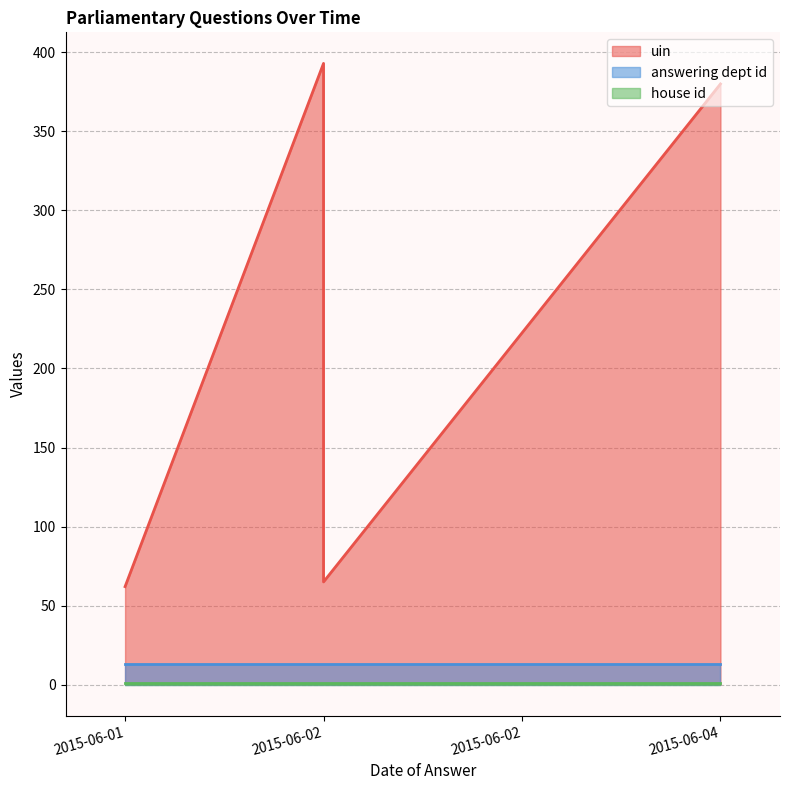

List the labels in order of uin value, largest first.

2015-06-02, 2015-06-04, 2015-06-02, 2015-06-01